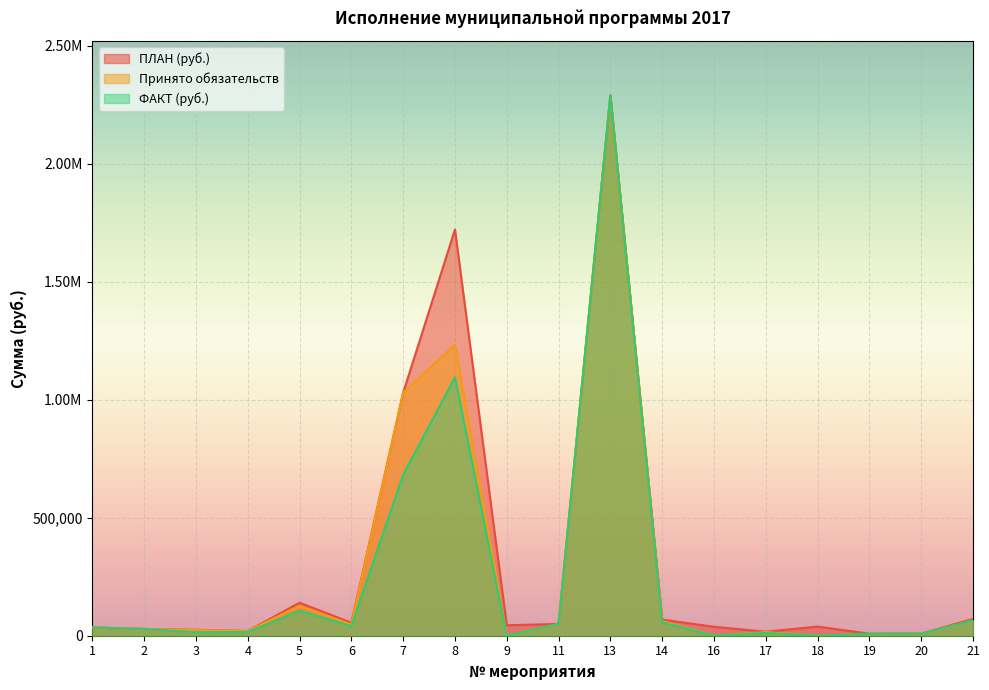

In Принято обязательств, how many points are higher than both neighbors (excluding endpoints)?

4